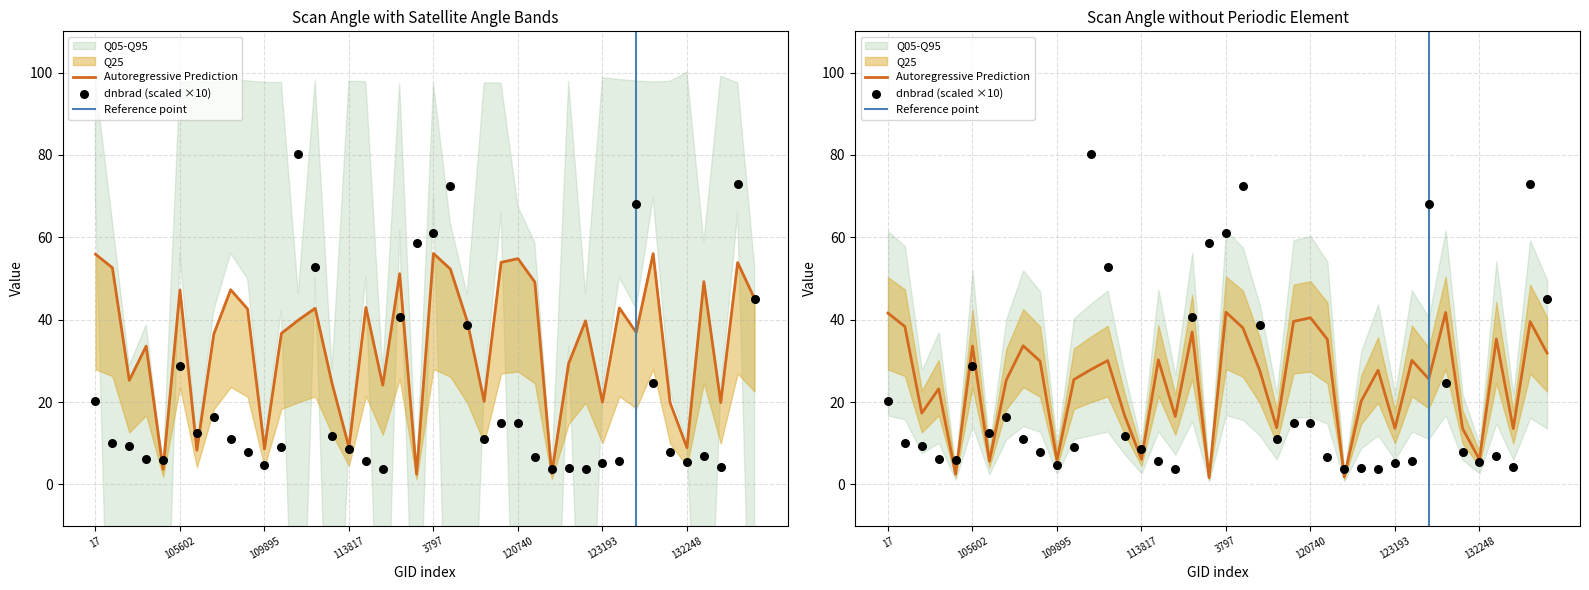

Is the value of scan_angle at 120041 greater than the value of satz at 120740?

No